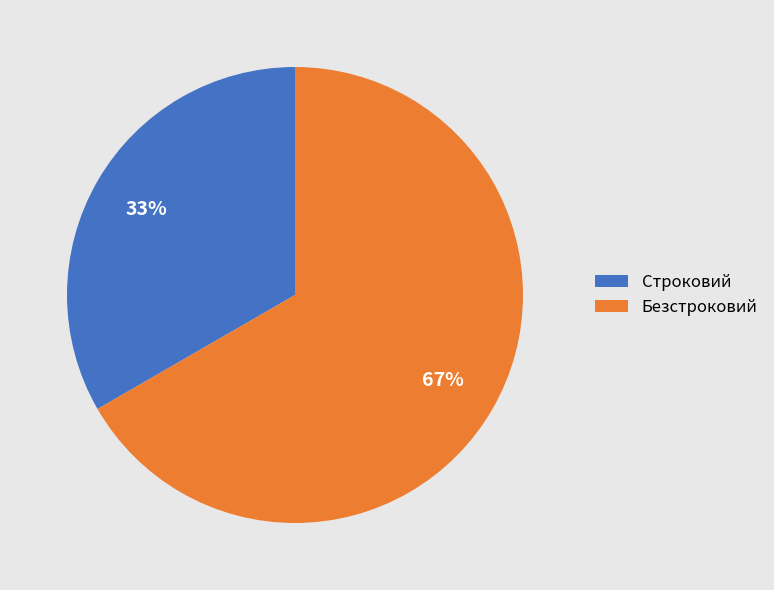

Which category accounts for the majority?

Безстроковий